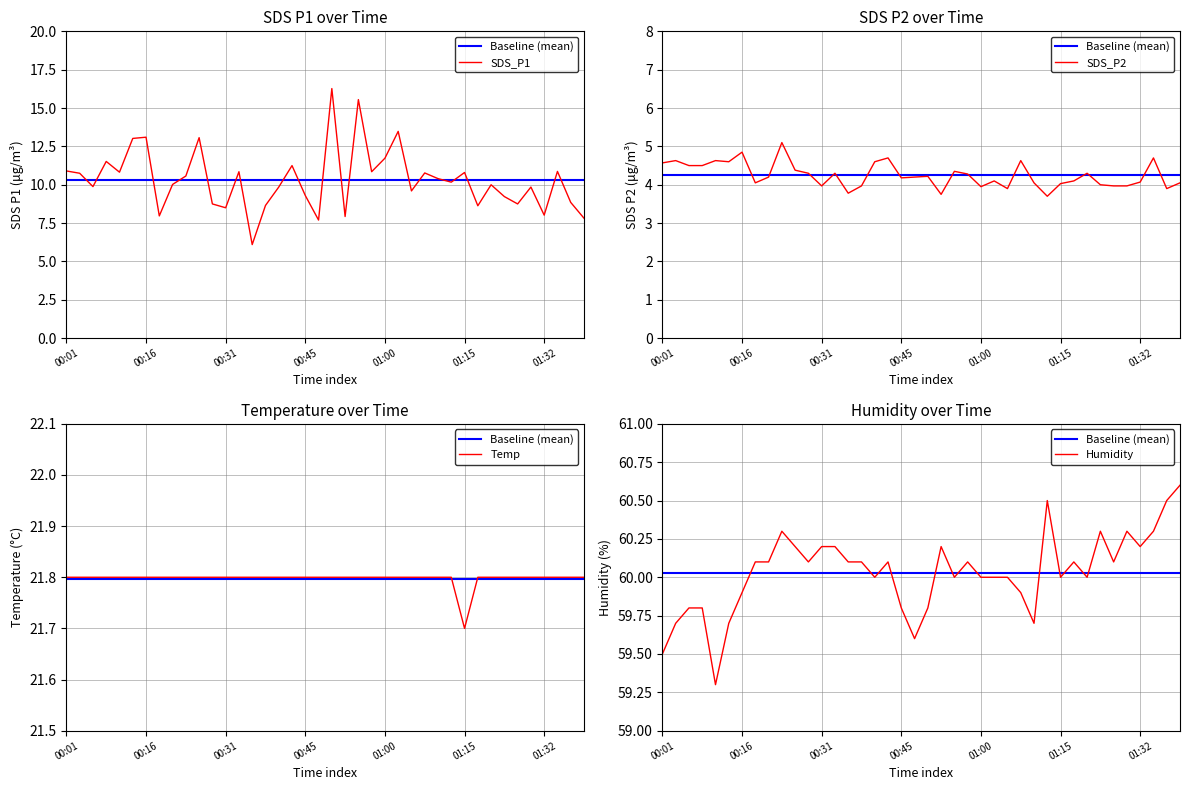

List the series in order of their peak value, lowest first.

SDS_P2, SDS_P1, Temp, Baseline (mean), Humidity